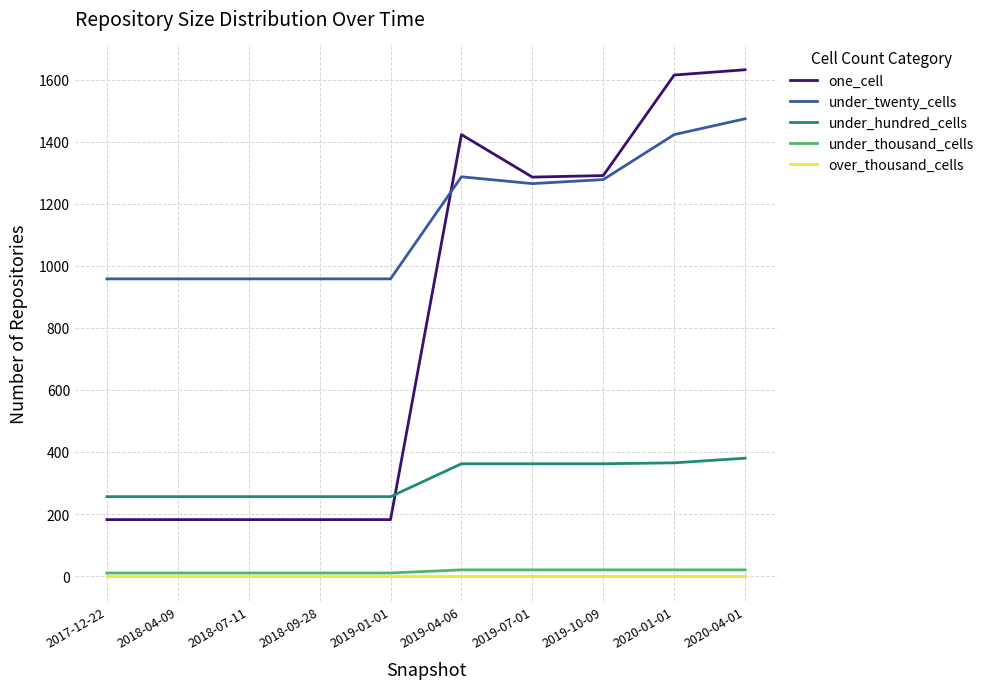

Does the chart have visible grid lines?

Yes